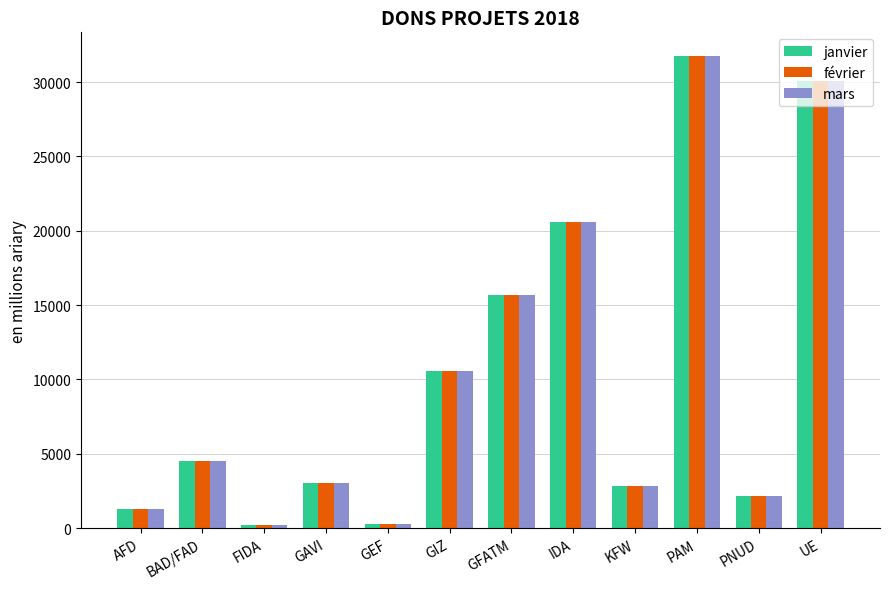

At which label is mars closest to 15975?

GFATM